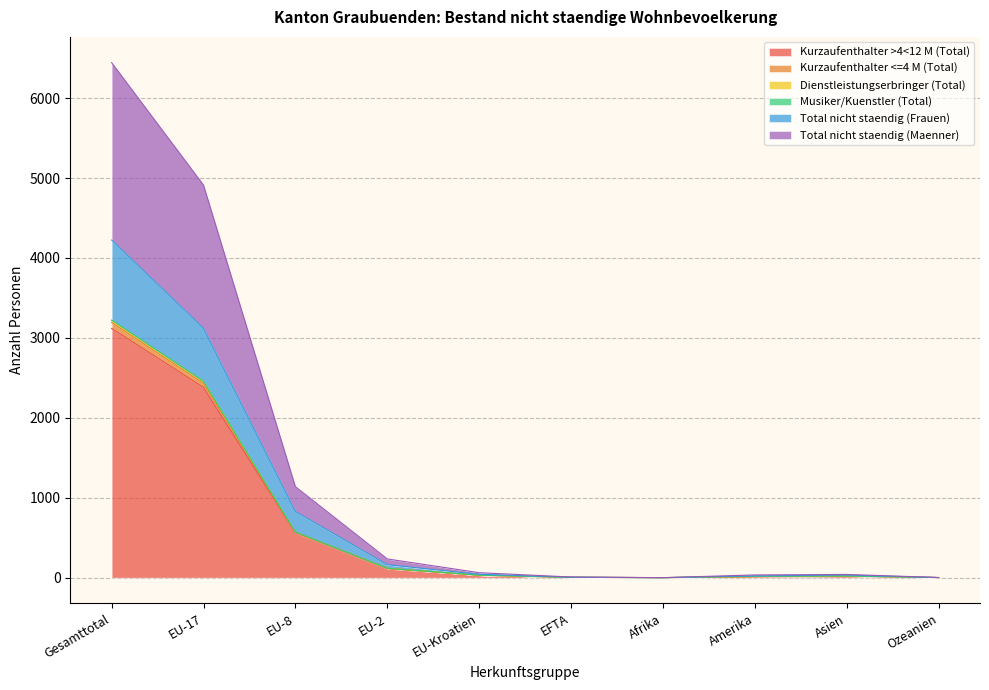

At how many categories does at least one series exceed 864?

2